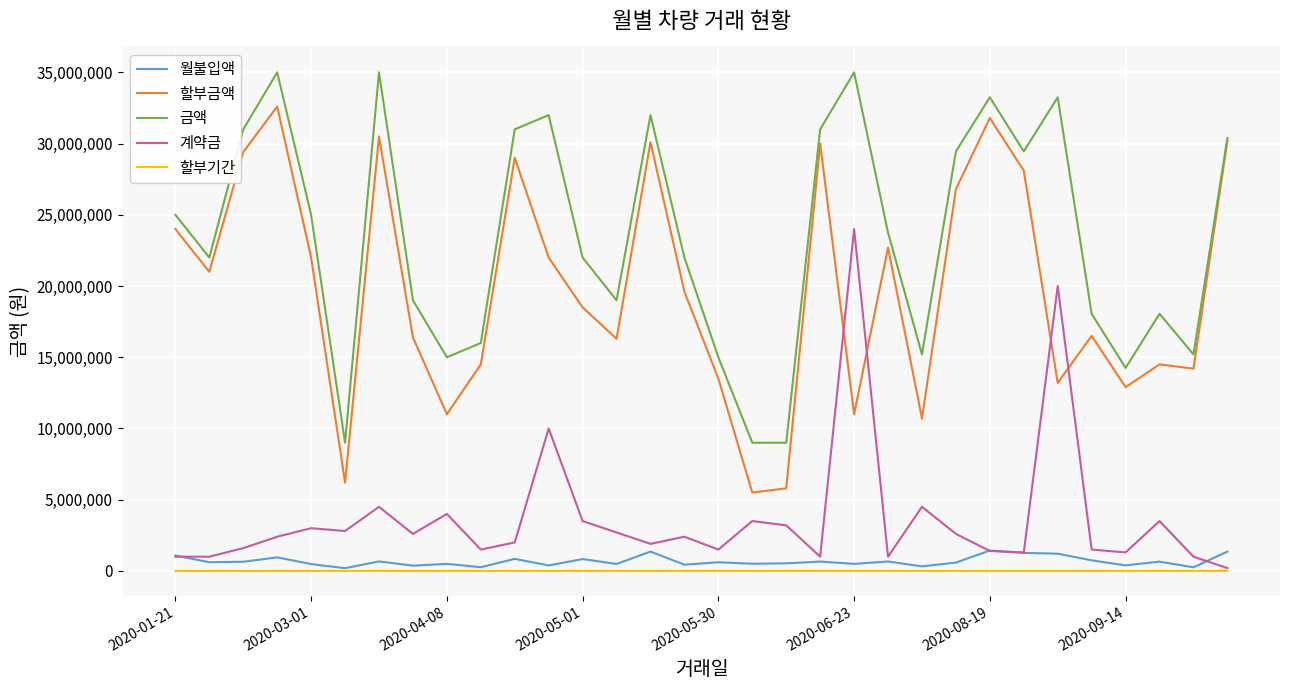

True or false: 월불입액 has more than 2 points higher than both neighbors.

True